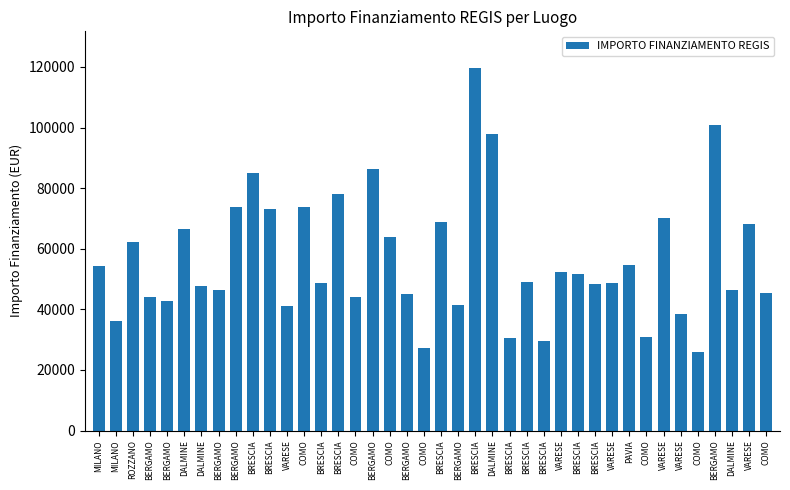

True or false: the data shows 16946.8 at DALMINE.

False